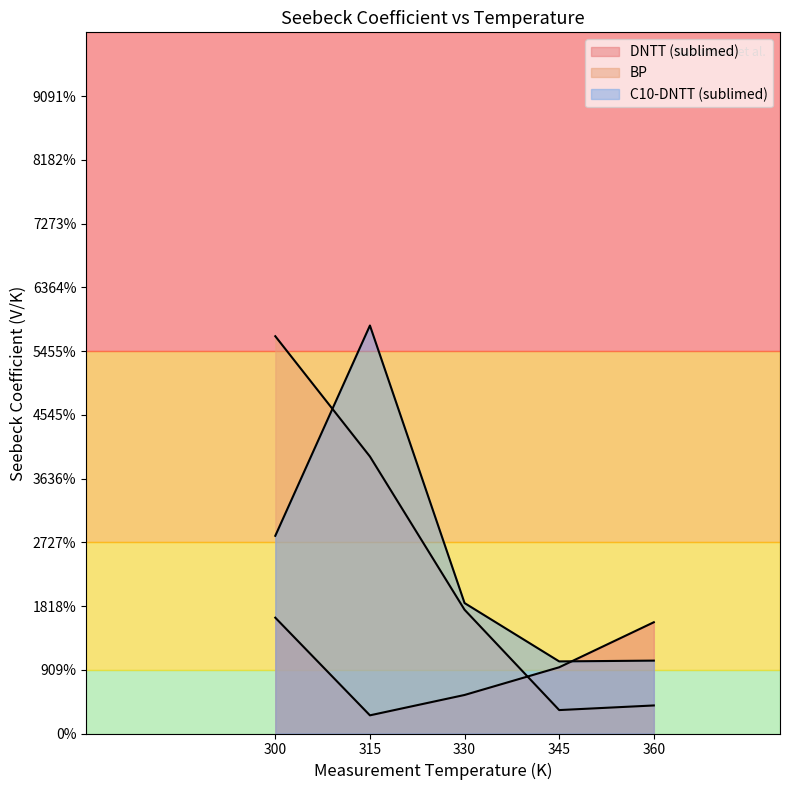

At which category is the sum across all series the highest?

315